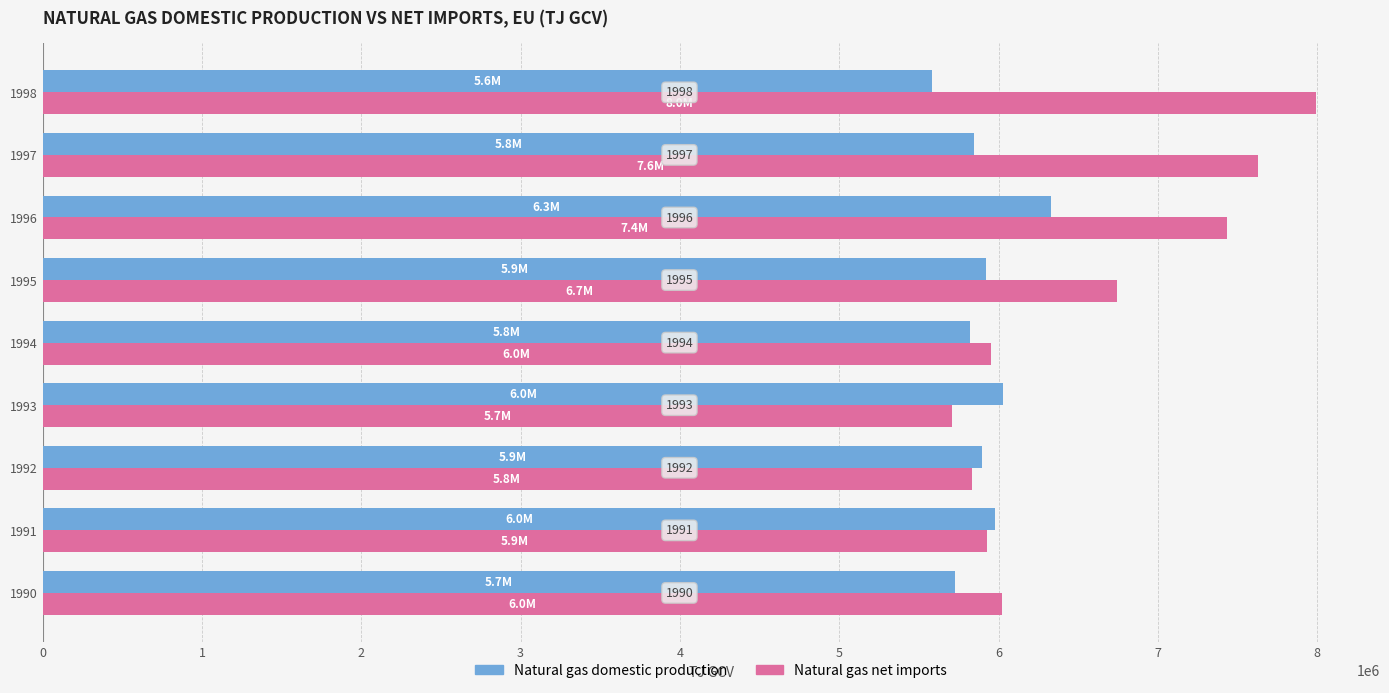

Which series has the largest range (max minus min)?

Natural gas net imports